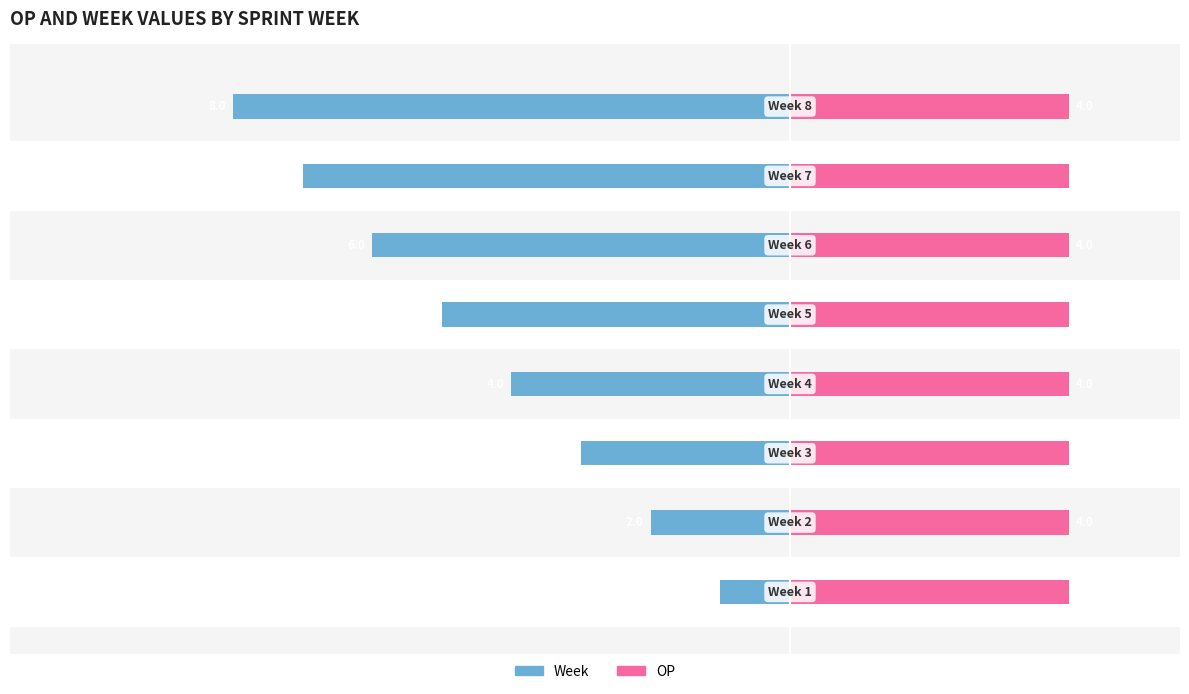

Which series changed the most between −6 and −2?

Week